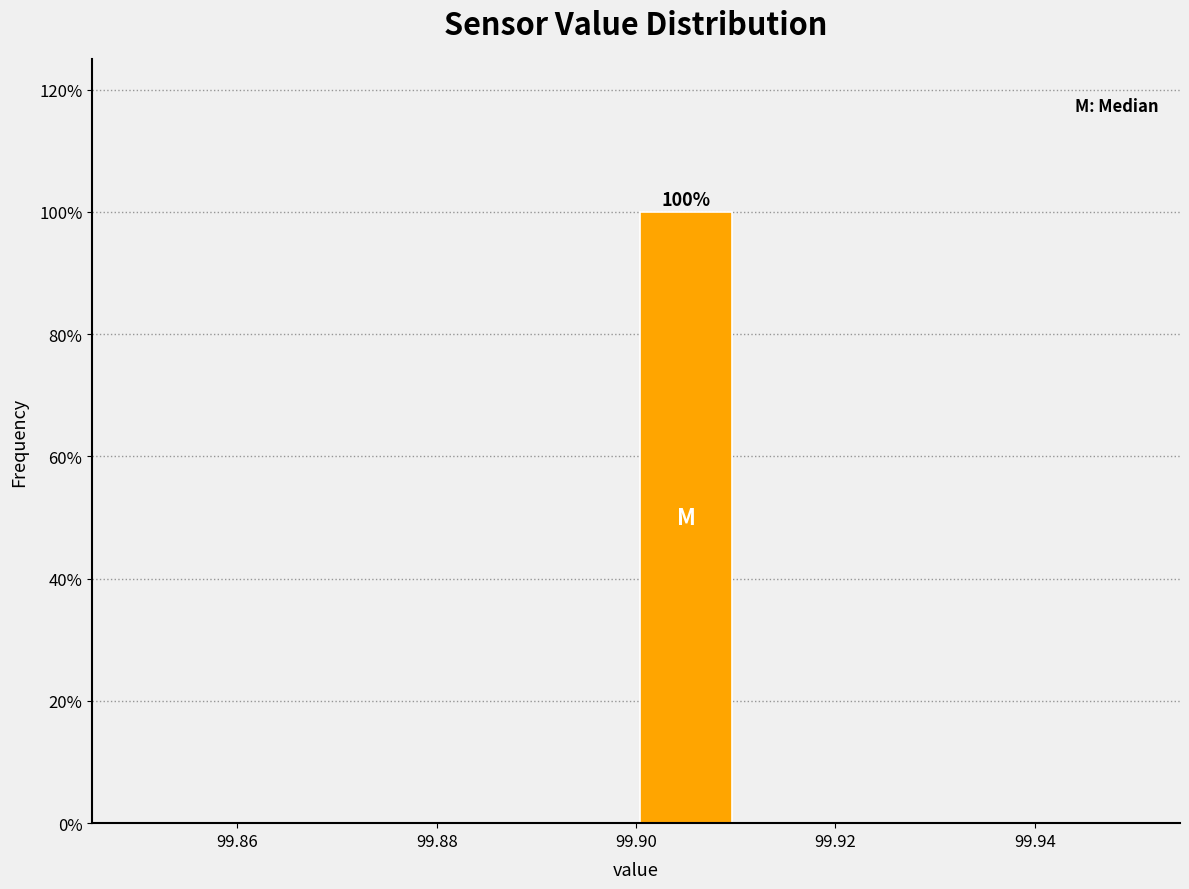

Over which range of the x-axis is the bar tallest?

99.90 to 99.91